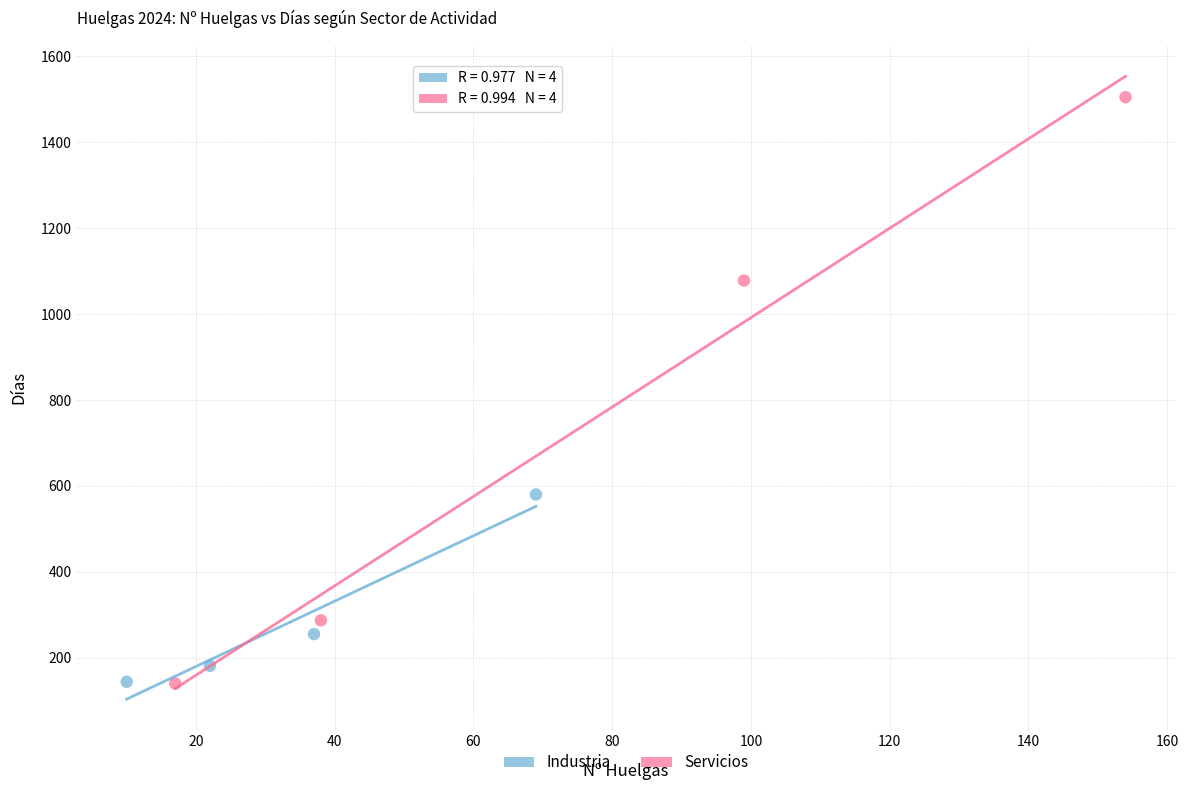

Which series has the widest spread of Y values?

Servicios